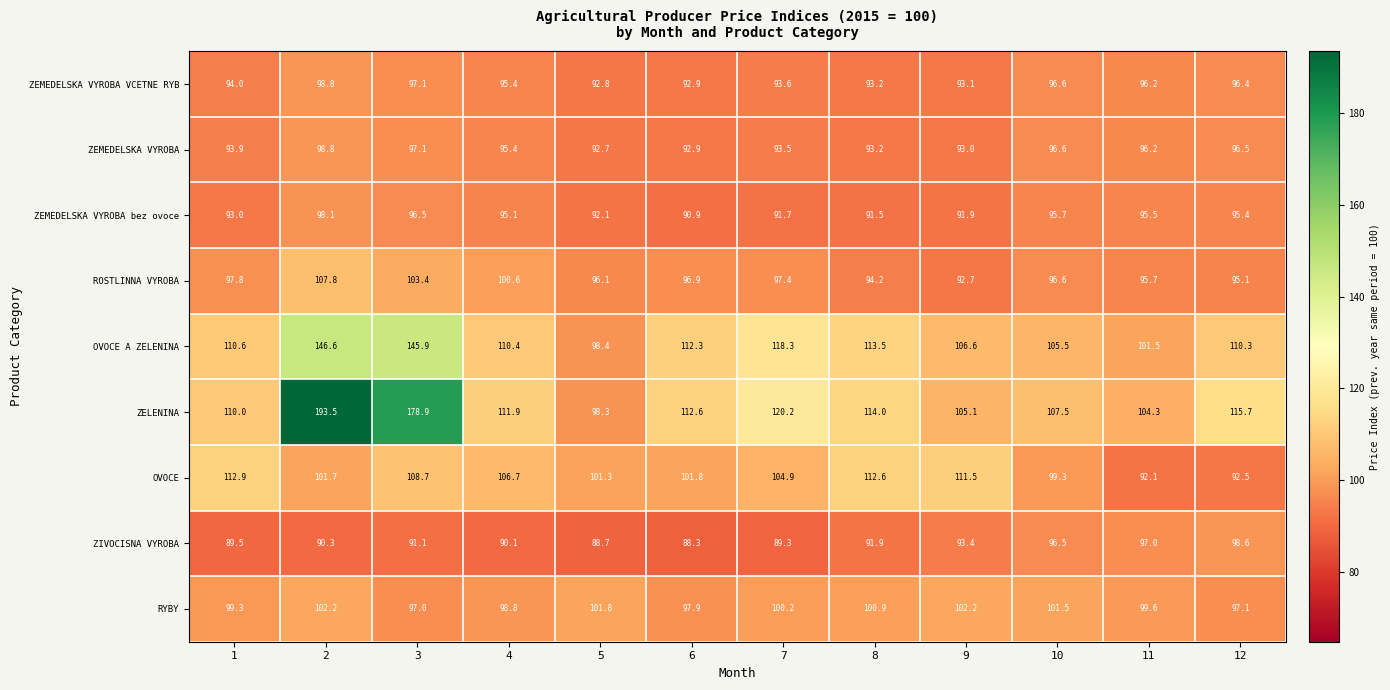

What is the average value of the OVOCE series?

103.8